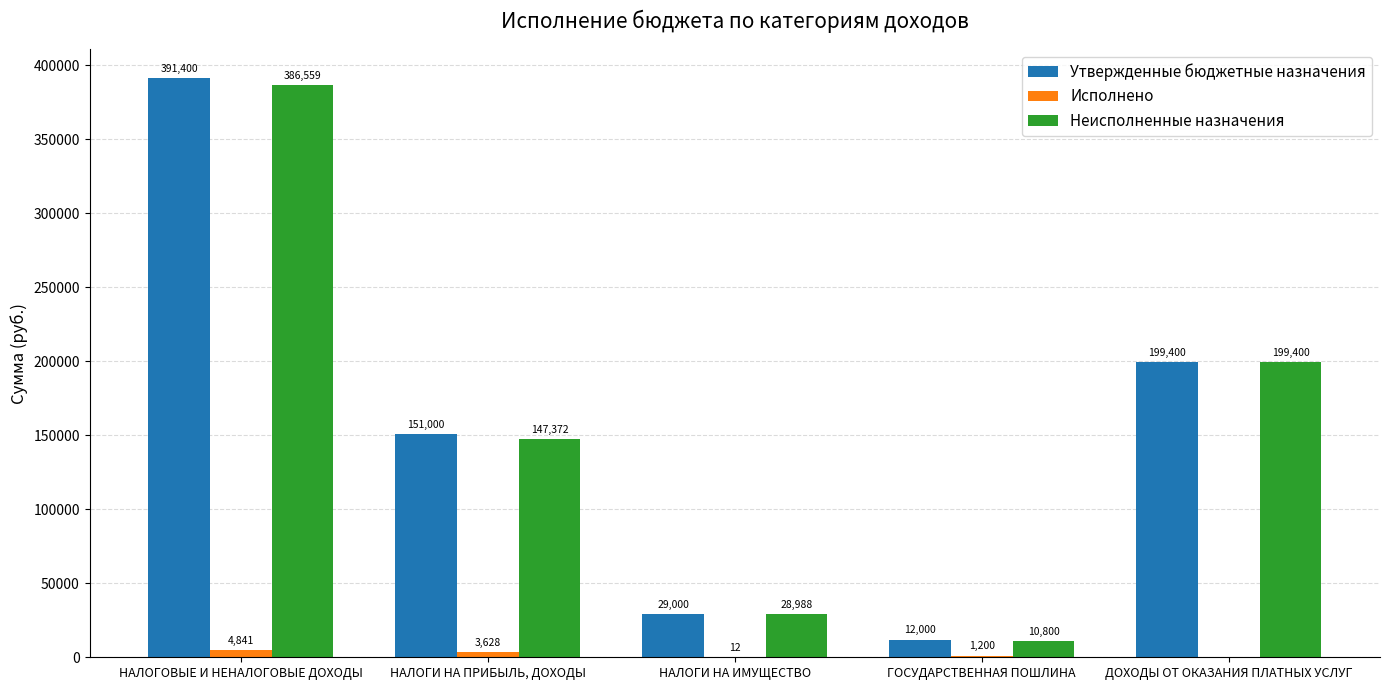

At which category does the chart reach its peak across all series?

НАЛОГОВЫЕ И НЕНАЛОГОВЫЕ ДОХОДЫ